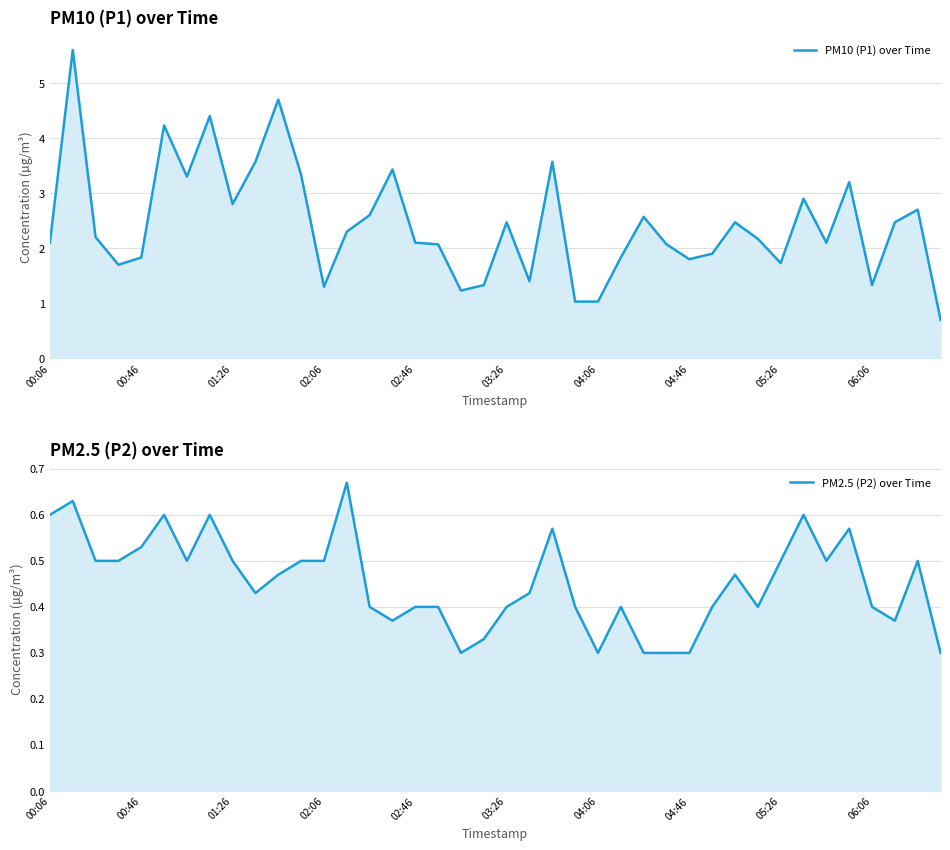

How many lines are shown in the chart?

2